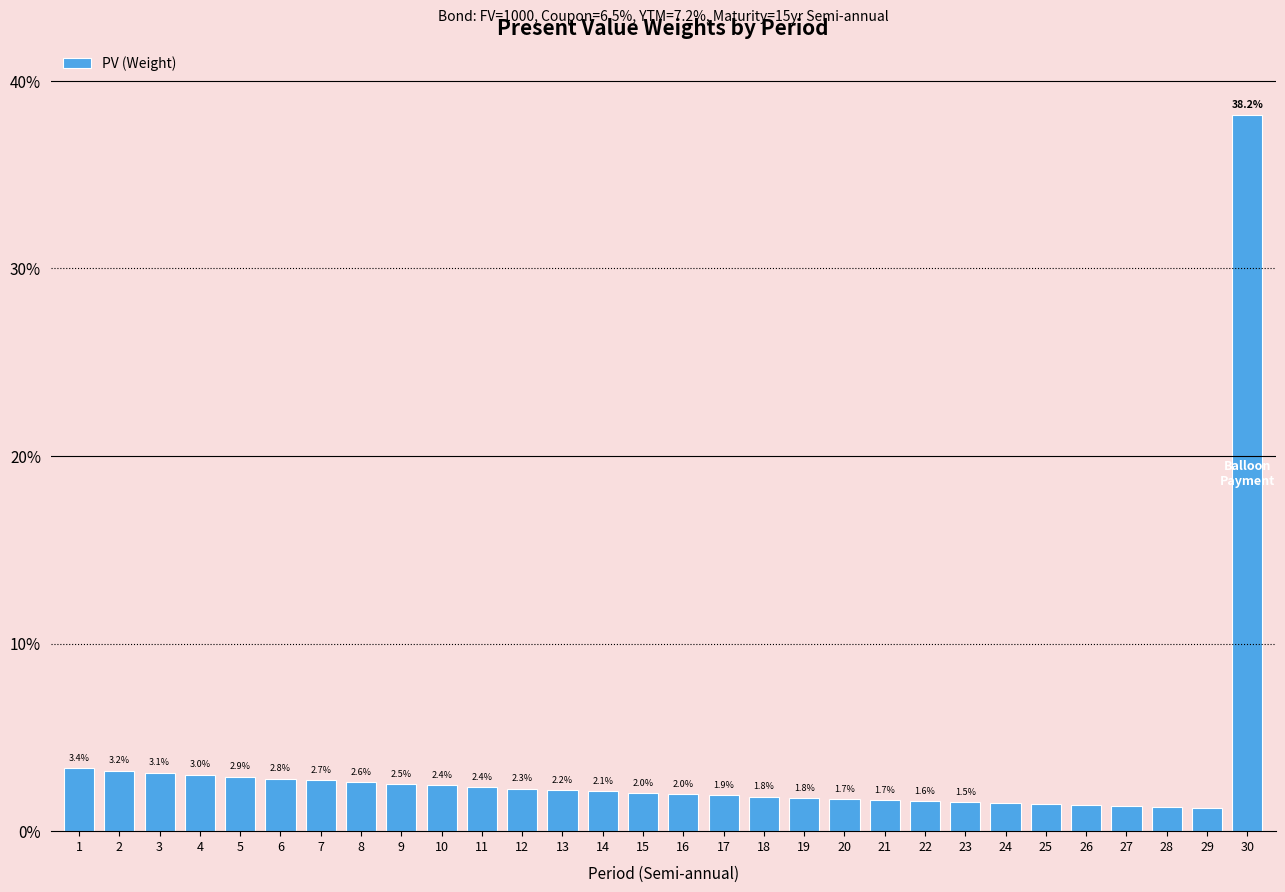

Reading left to right, transcribe all the data shown in this chart.

0.0	0.0	0.0	0.0	0.0	0.0	0.0	0.0	0.0	0.0	0.0	0.0	0.0	0.0	0.0	0.0	0.0	0.0	0.0	0.0	0.0	0.0	0.0	0.0	0.0	0.0	0.0	0.0	0.0	0.4